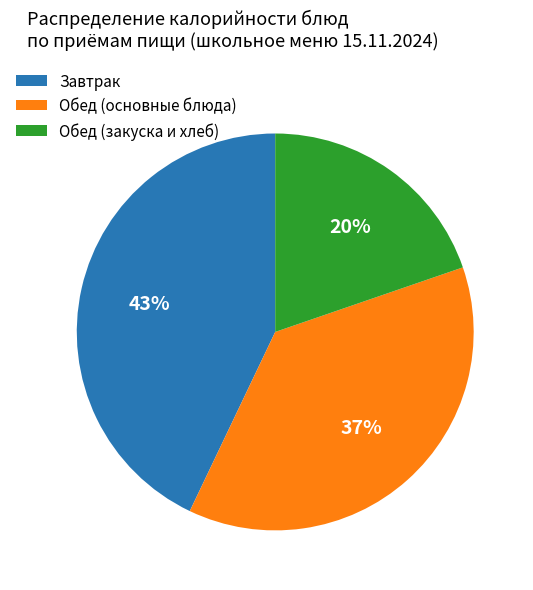

To the nearest percent, what is the average slice percentage?

33%